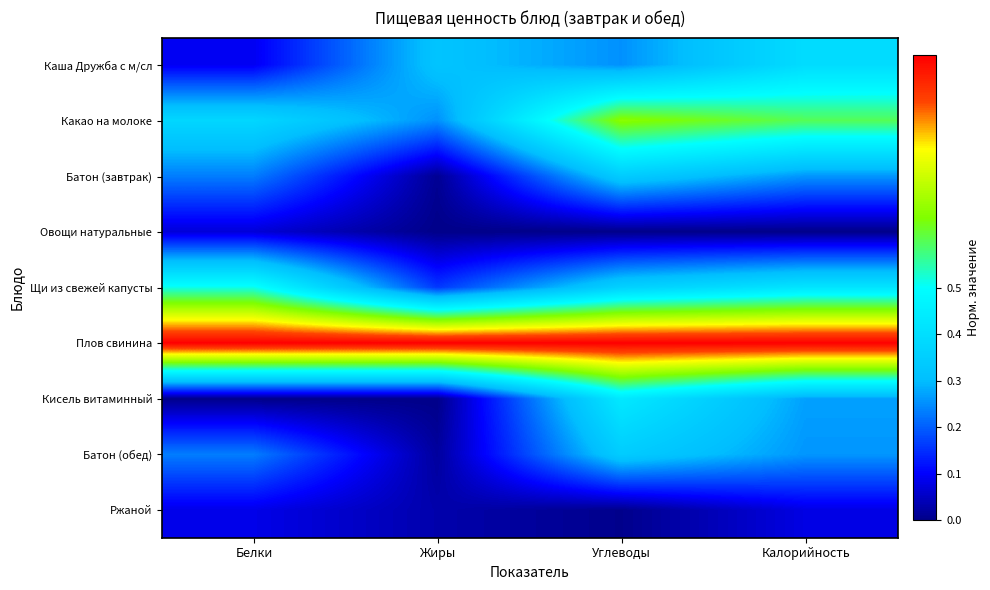

Which series has the largest total across all categories?

Плов свинина